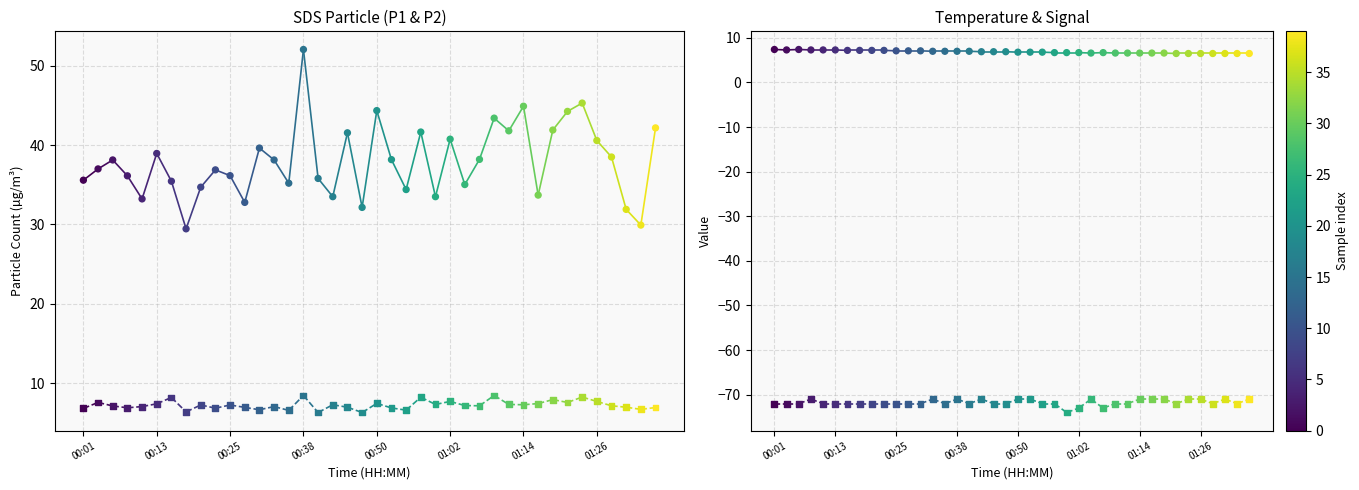

Is the value of SDS_P1 at 00:33 greater than the value of Temp at 01:31?

Yes